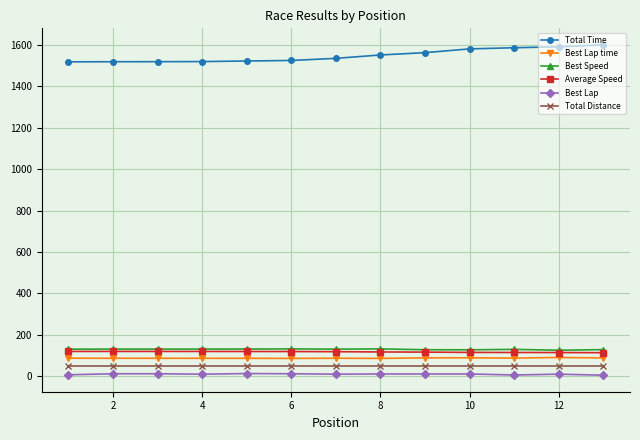

What are all the series names shown in the legend?

Total Time, Best Lap time, Best Speed, Average Speed, Best Lap, Total Distance